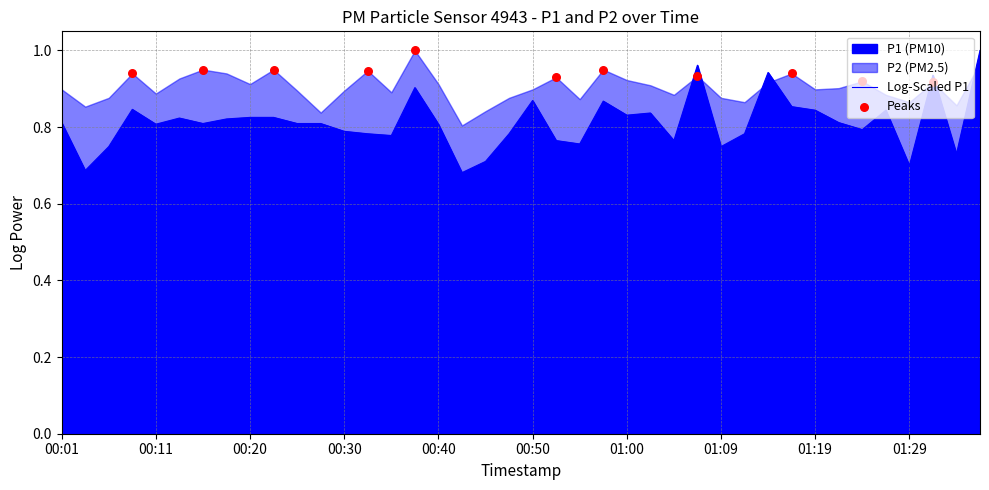

Which has a higher value, 00:23 or 00:35?

00:23